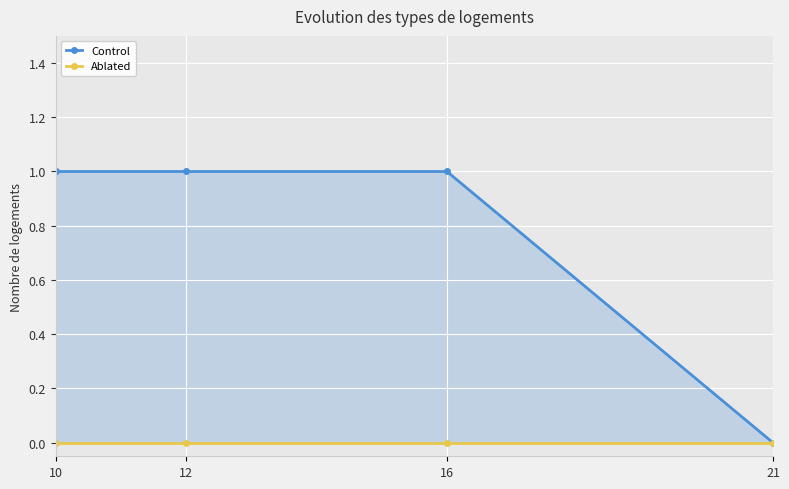

Does the chart display data point markers on the line(s)?

Yes